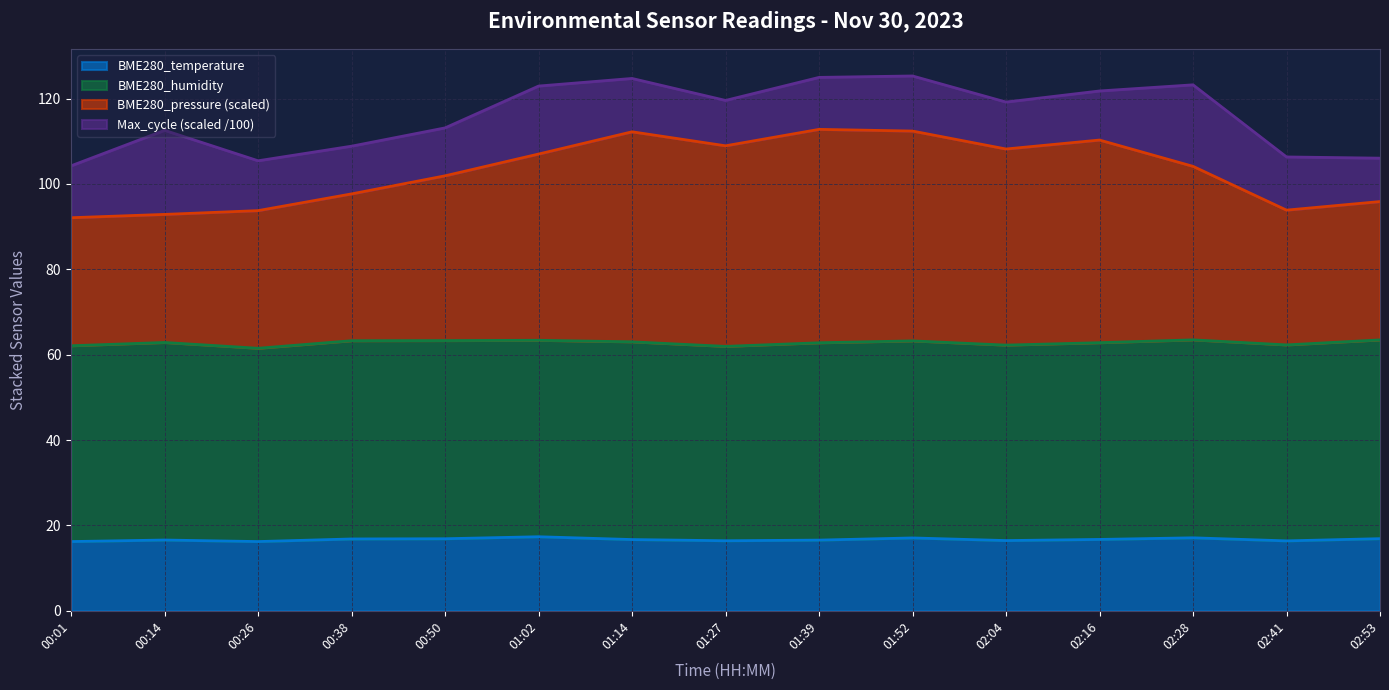

At which category is the sum across all series the highest?

01:52